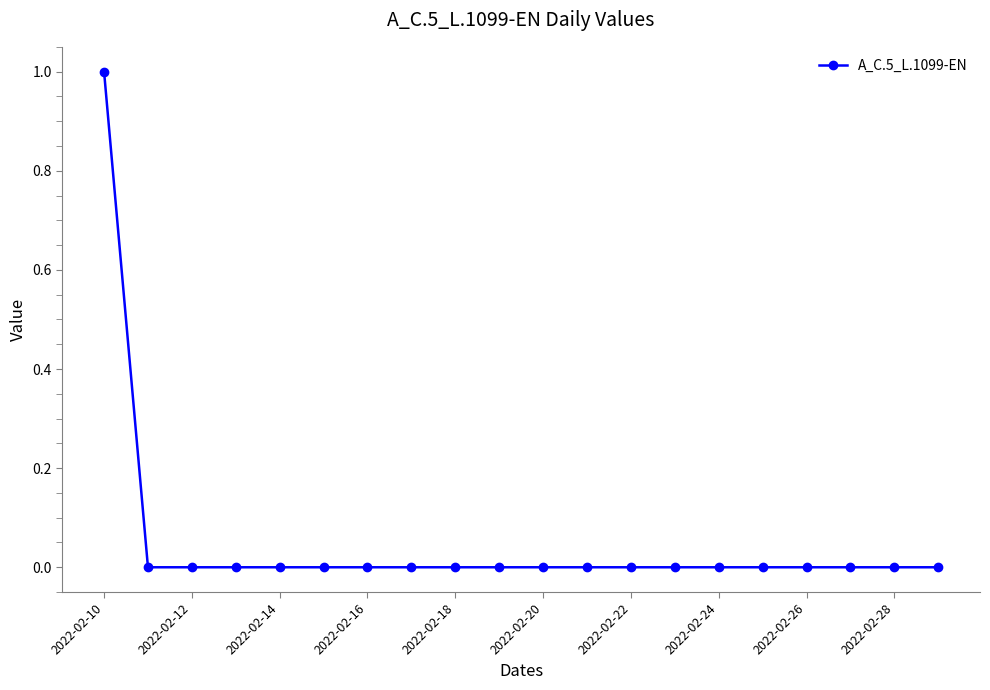

Reading left to right, what are all the values shown in this chart?

1	0	0	0	0	0	0	0	0	0	0	0	0	0	0	0	0	0	0	0